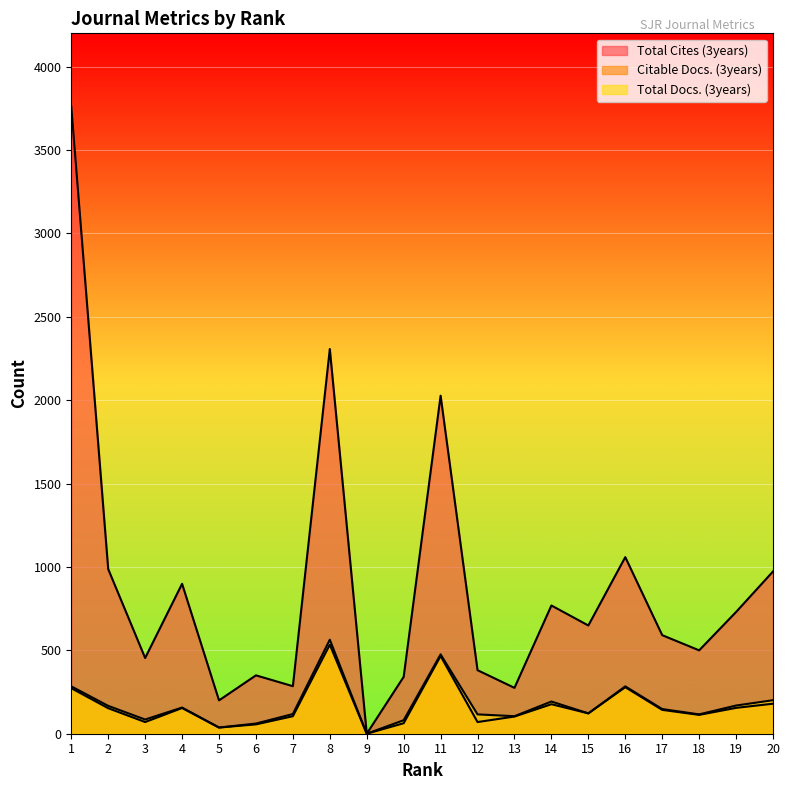

How many categories are shown in the chart?

20